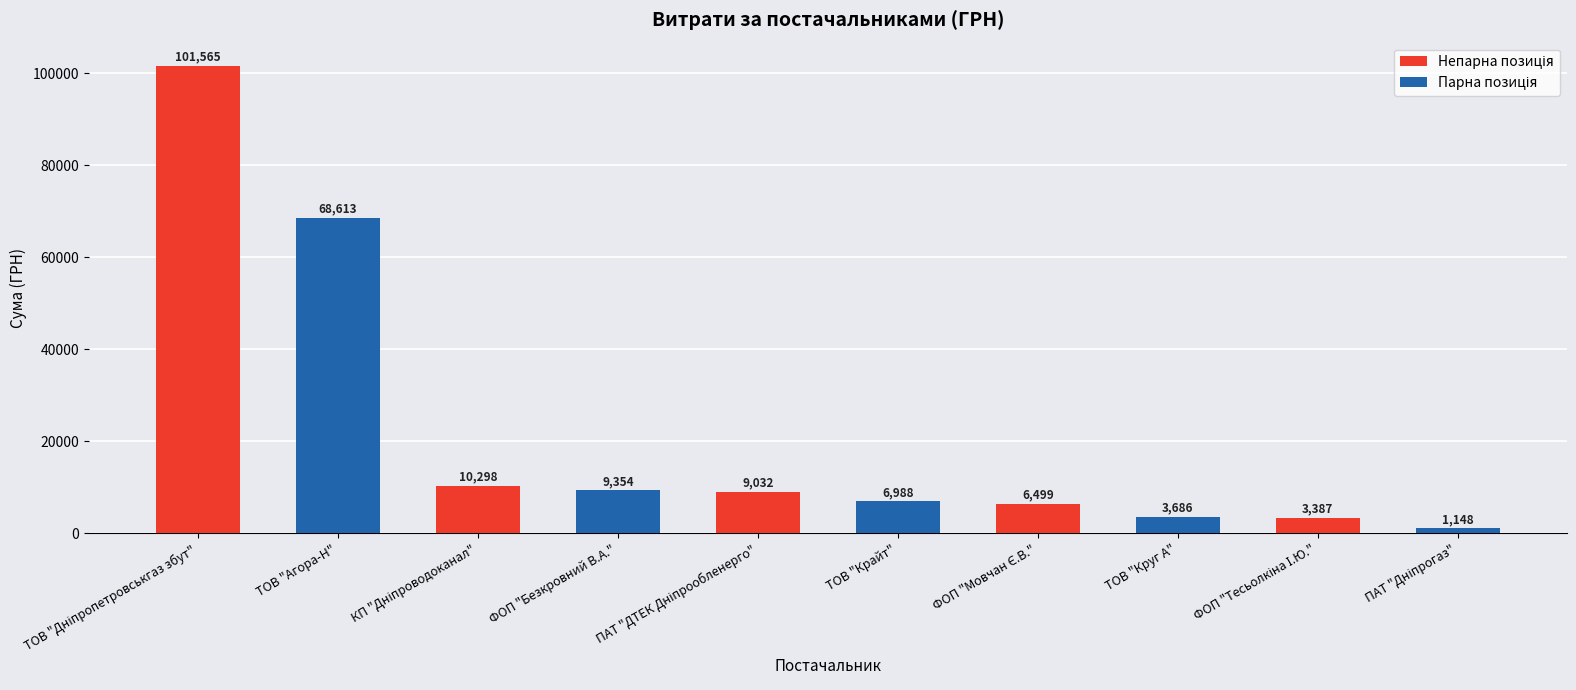

Are the bars grouped side by side (vs. stacked)?

No